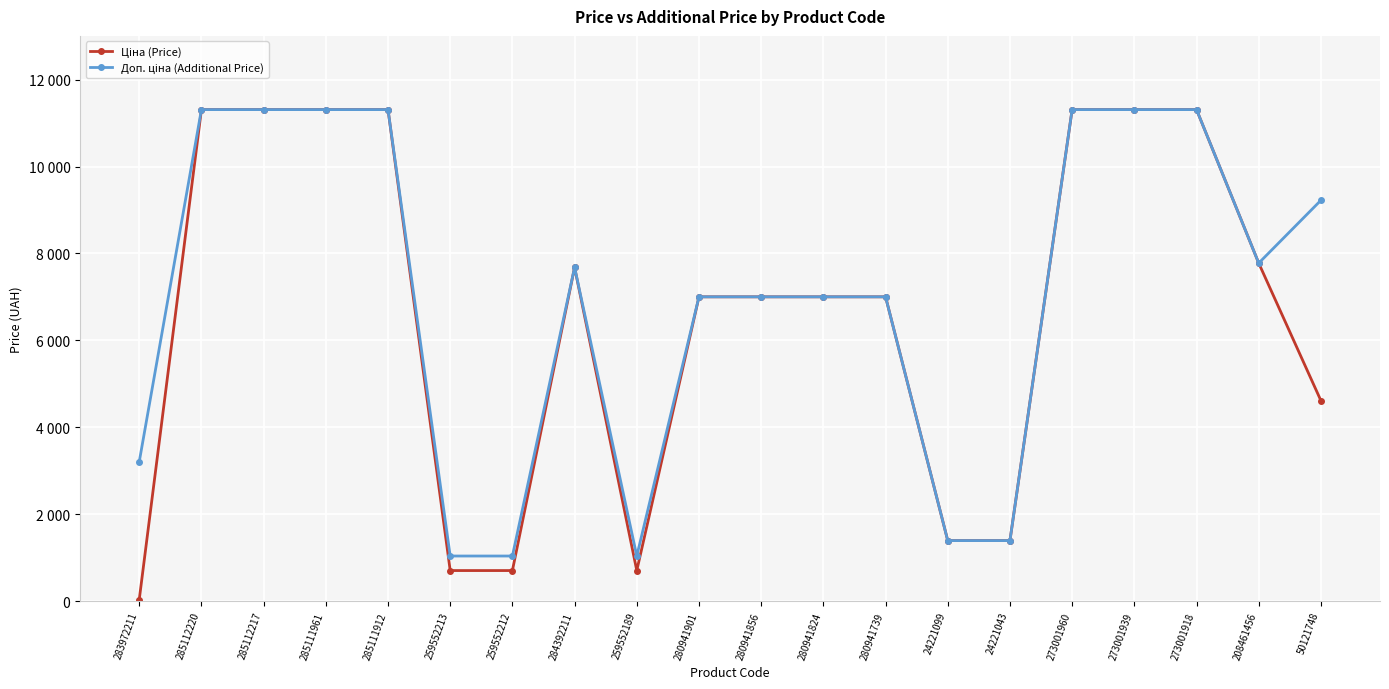

How many data points in Ціна (Price) are above 7002?

13